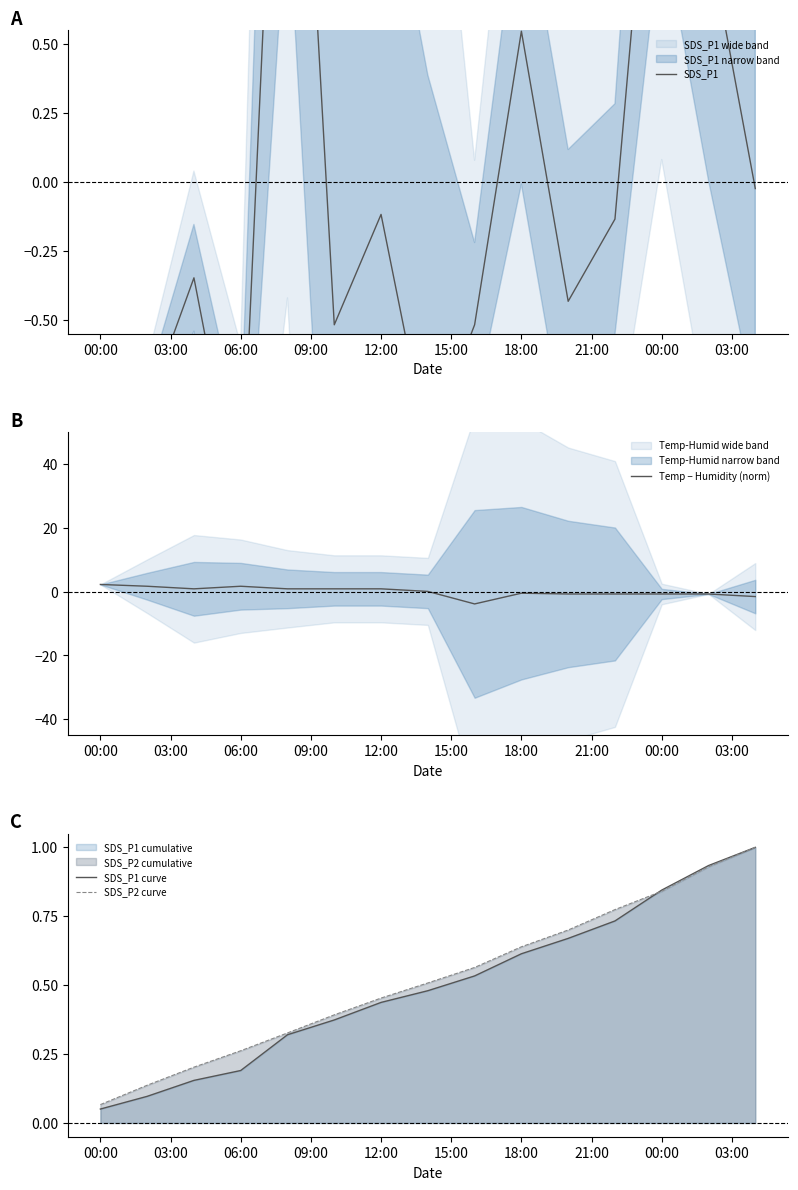

What are all the series names shown in the legend?

SDS_P1, Temp − Humidity (norm), SDS_P1 curve, SDS_P2 curve